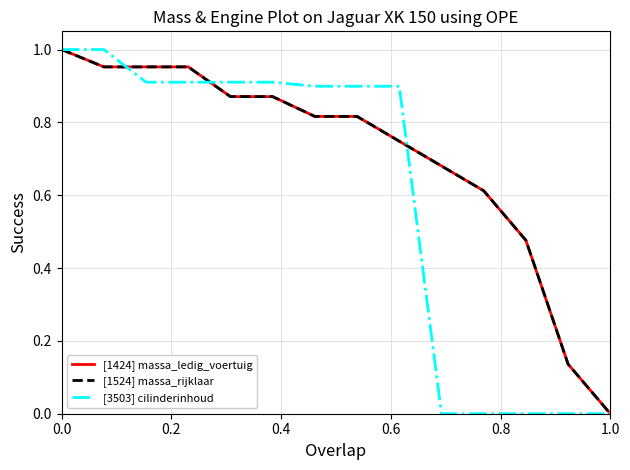

After their last crossing, which series has the higher values: [3503] cilinderinhoud or [1424] massa_ledig_voertuig?

[1424] massa_ledig_voertuig